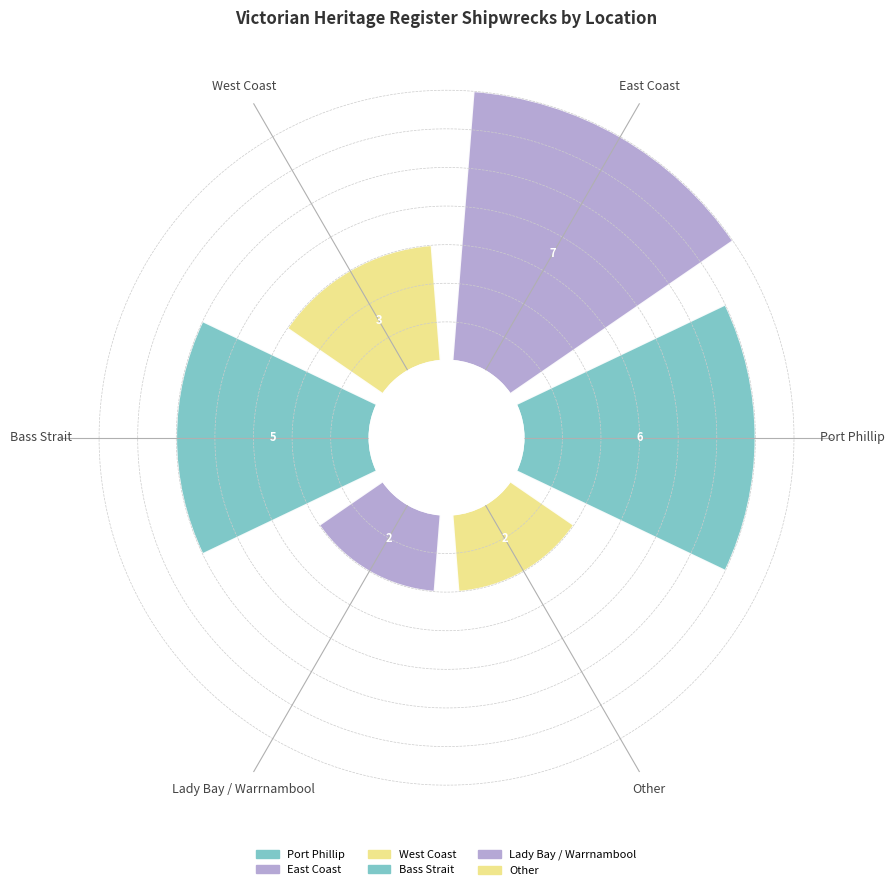

What is the difference between the values at Lady Bay / Warrnambool and West Coast?

1